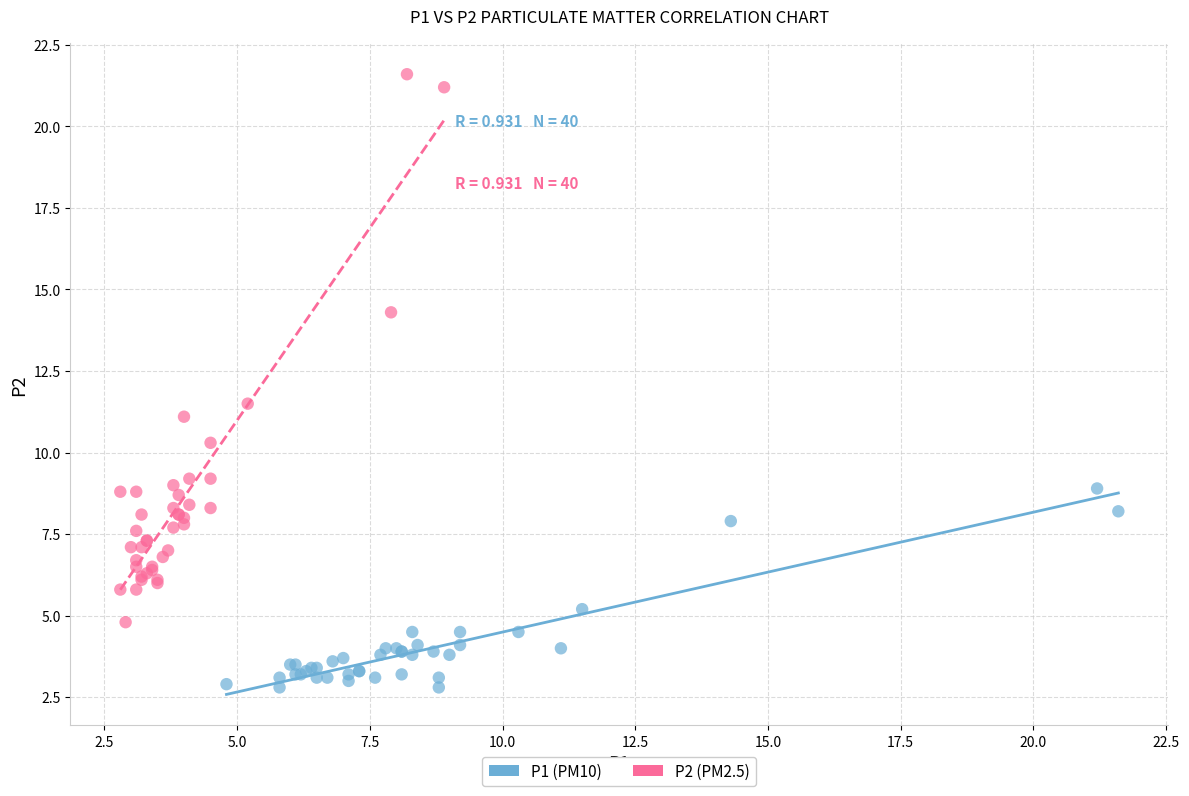

Which series contains the lowest Y value?

P1 (PM10)